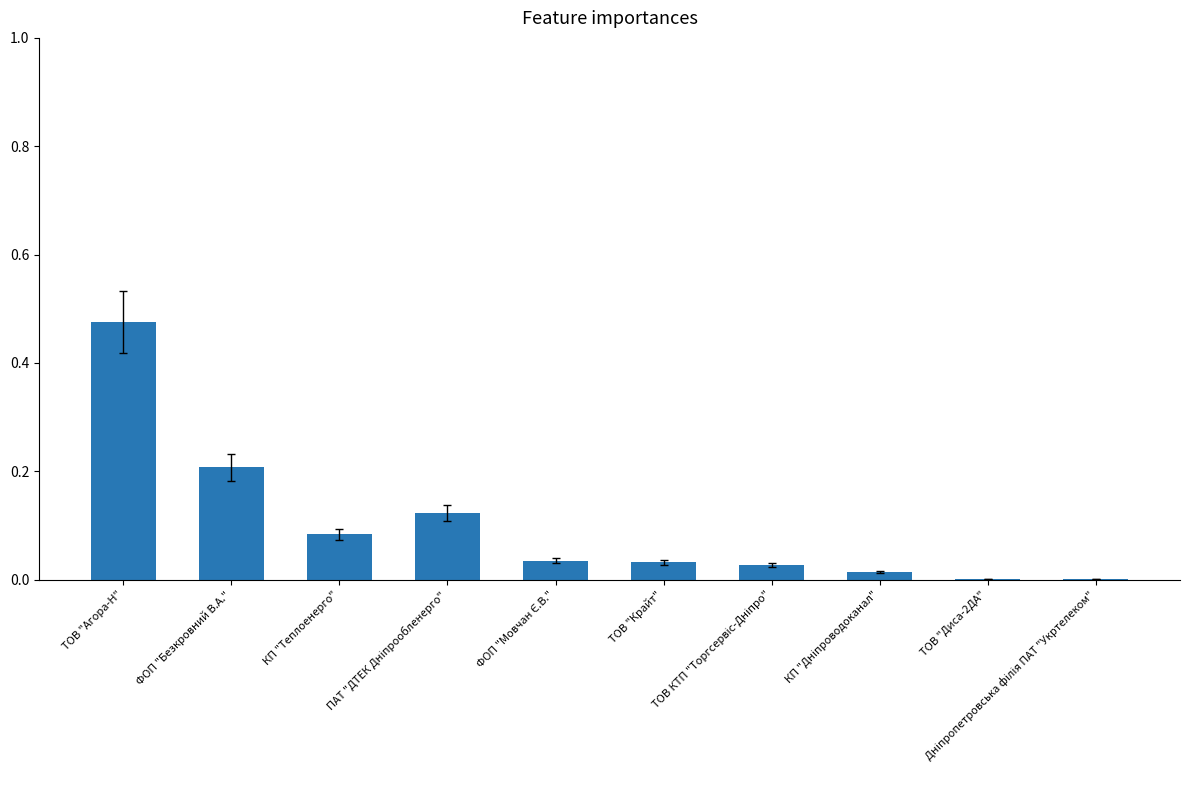

What is the sum of all values?

1.0